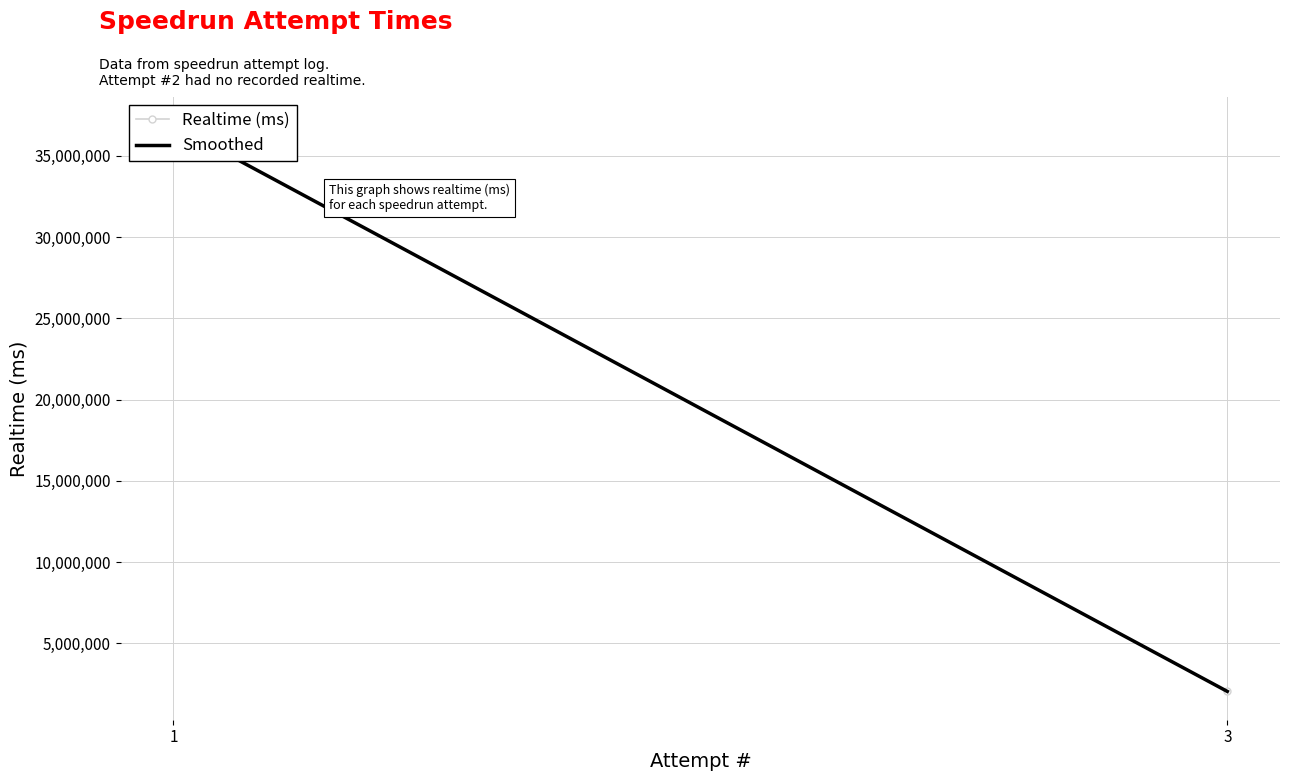

Between 3 and 1, which is larger?

1